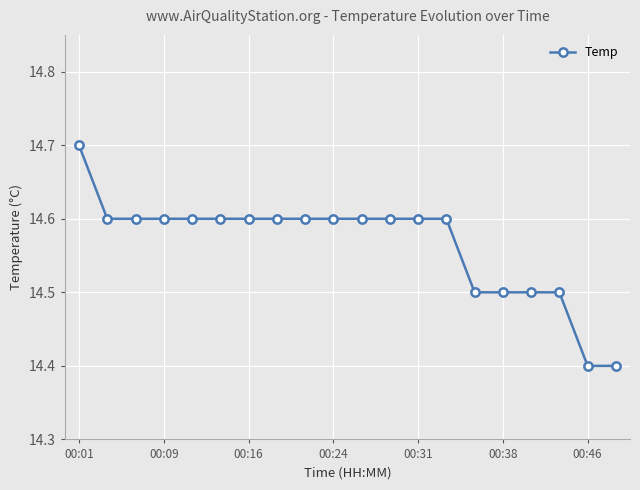

What is the value of the 5th point from the left?

14.6